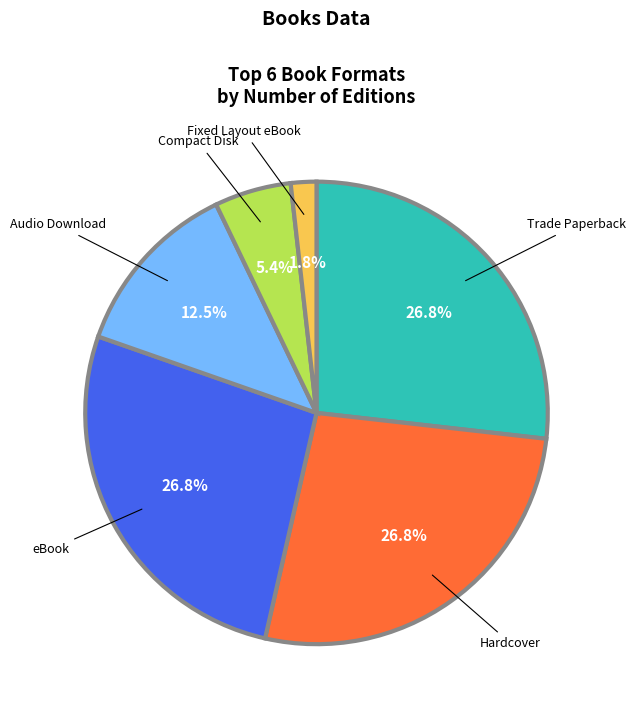

How many slices are in this pie chart?

6